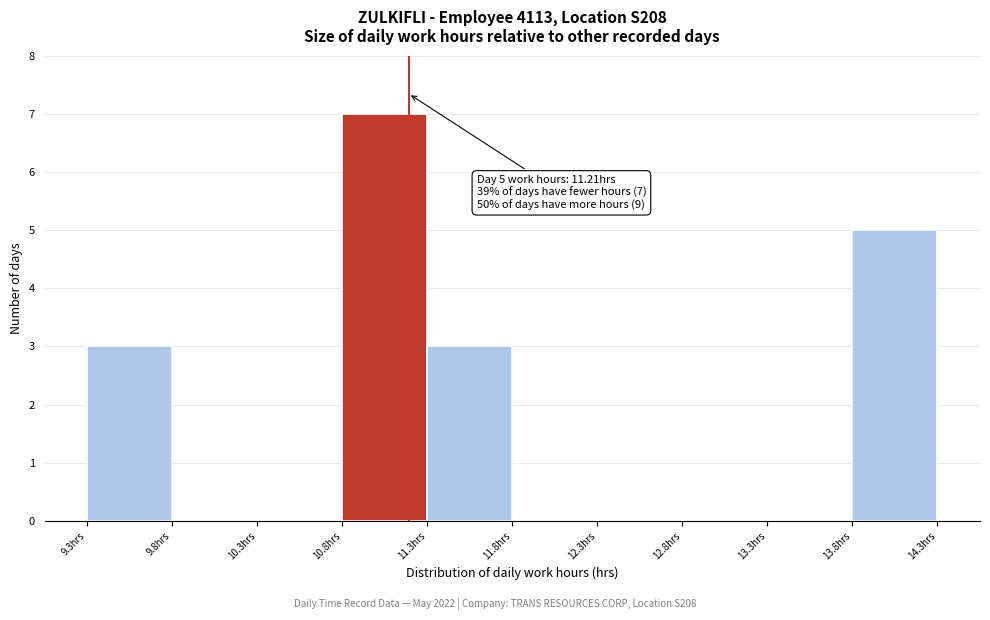

Which range on the x-axis has the tallest bar?

10.82 to 11.32